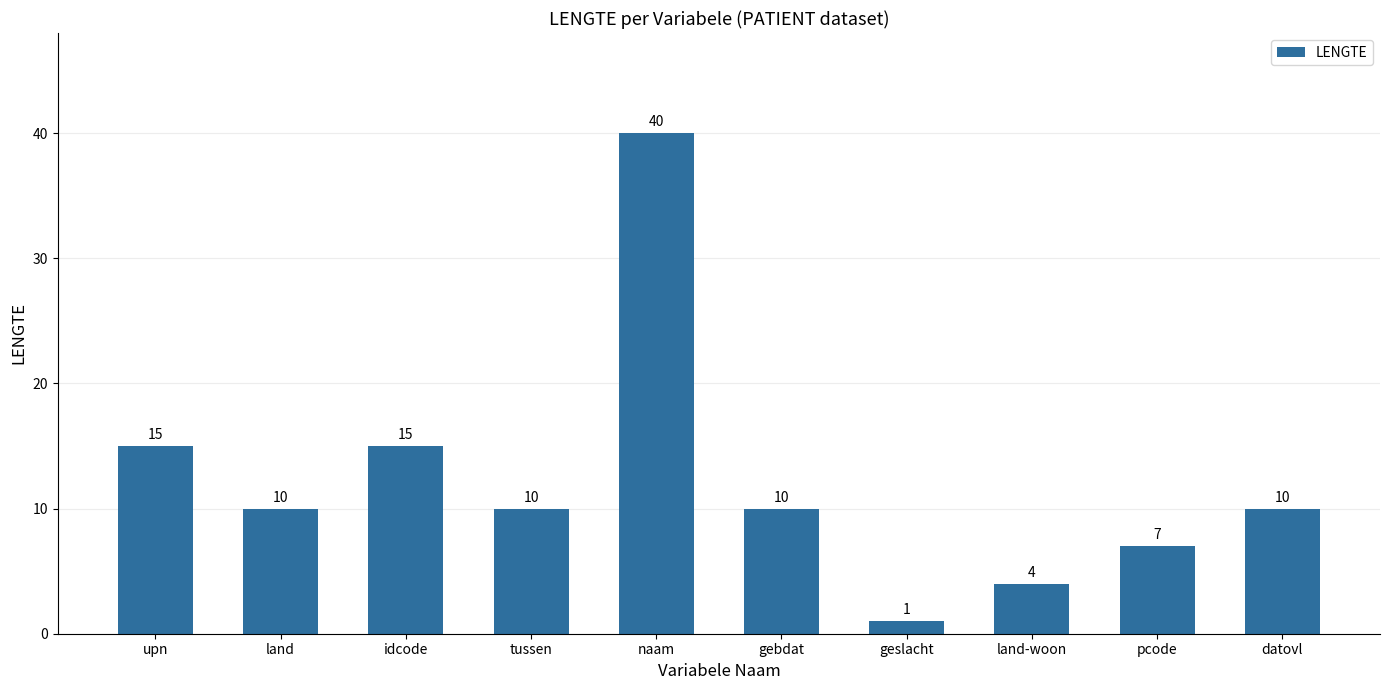

Does the chart contain stacked bars?

No